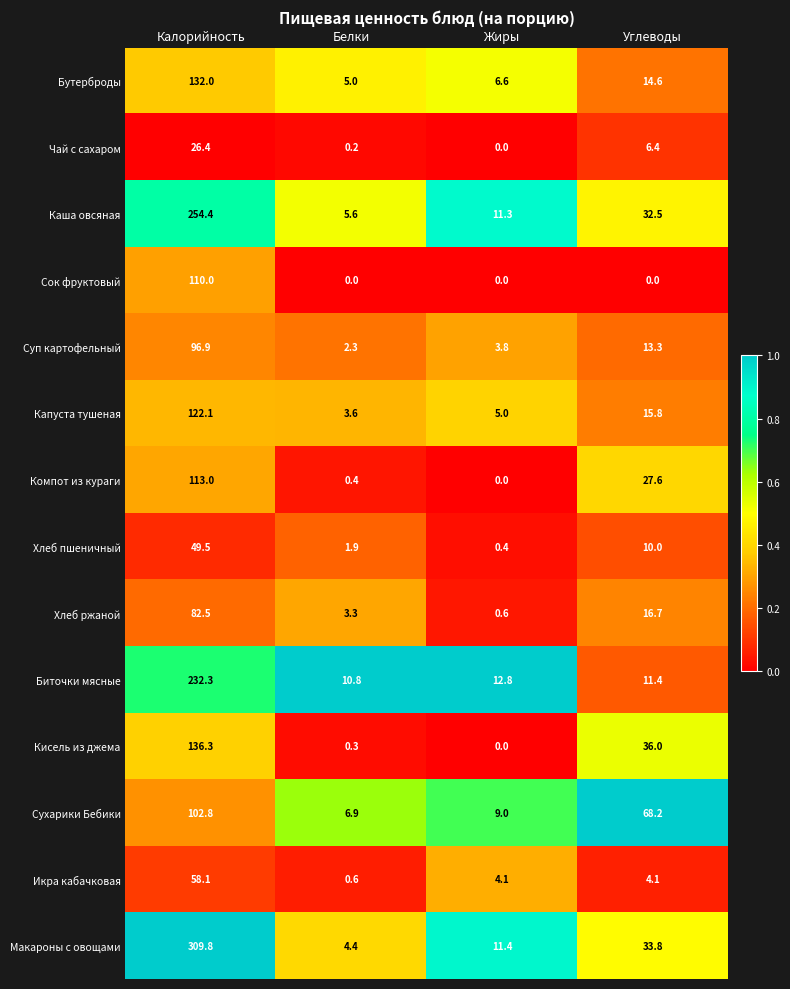

Is it true that Биточки мясные equals 12.8 at Жиры?

True